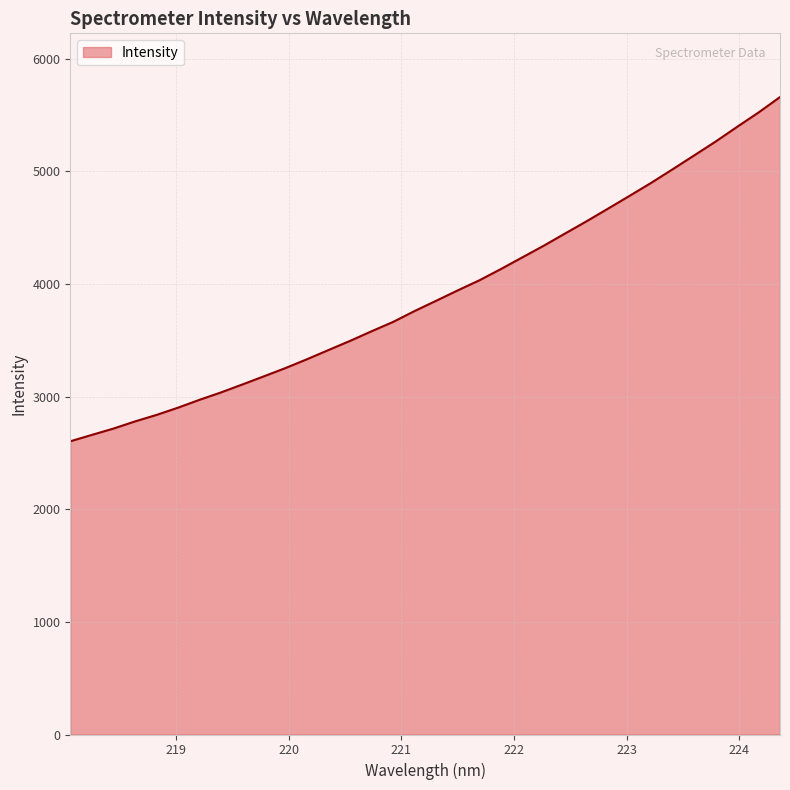

True or false: there are more than 1 points higher than both neighbors.

False